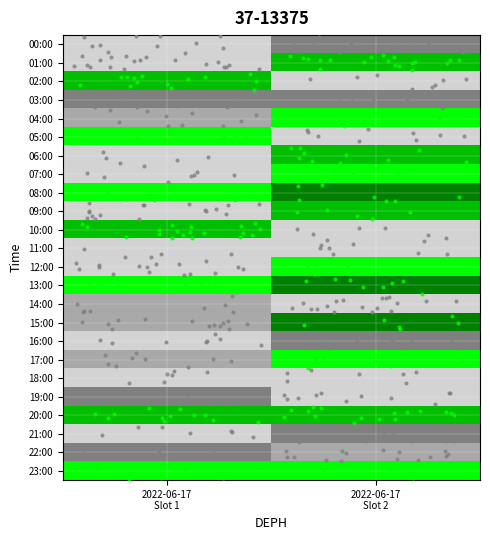

Between 2022-06-17
Slot 1 and 2022-06-17
Slot 2, which is larger?

2022-06-17
Slot 1